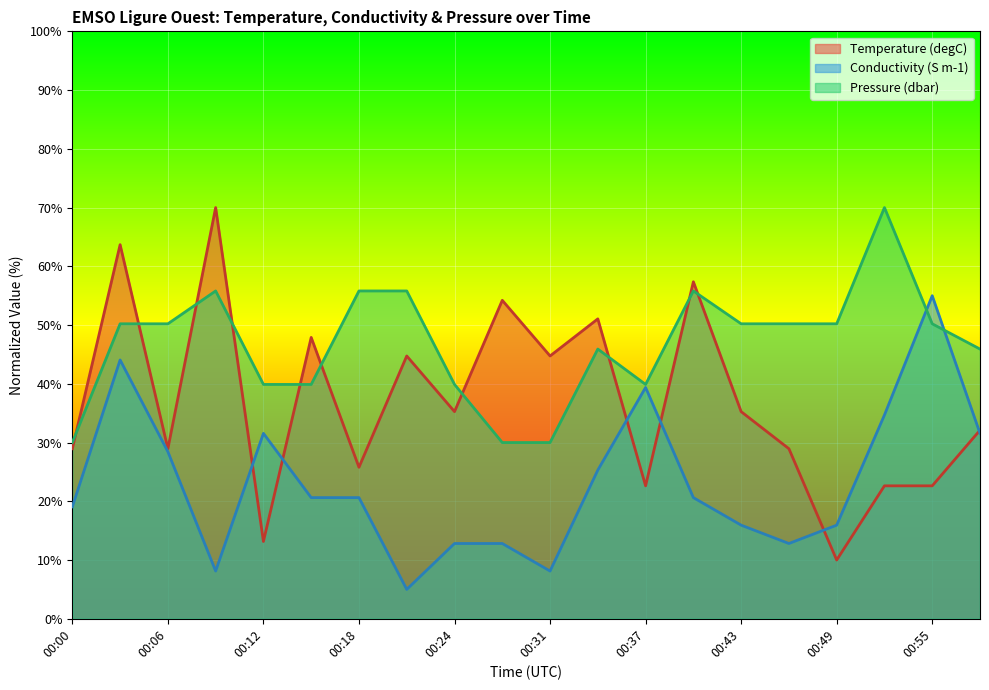

True or false: Pressure line and Temperature line intersect in this chart.

True